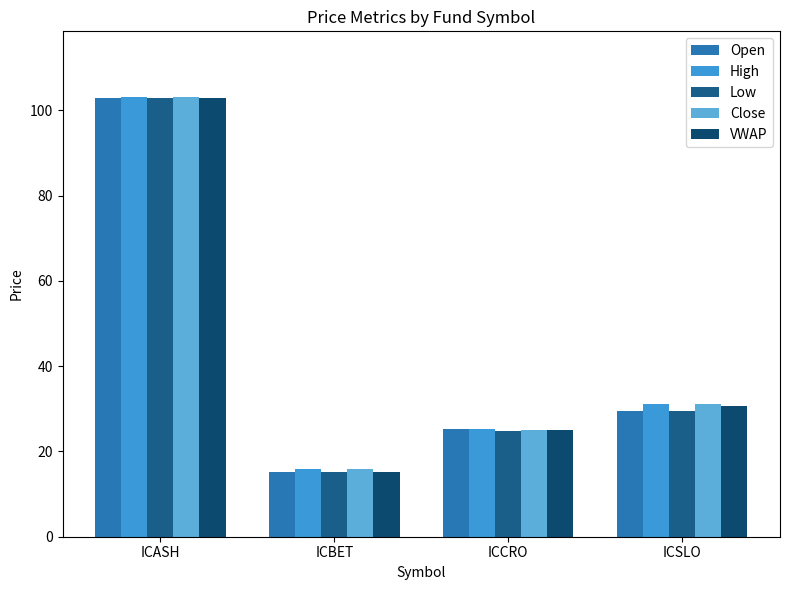

At how many categories does at least one series exceed 21?

3